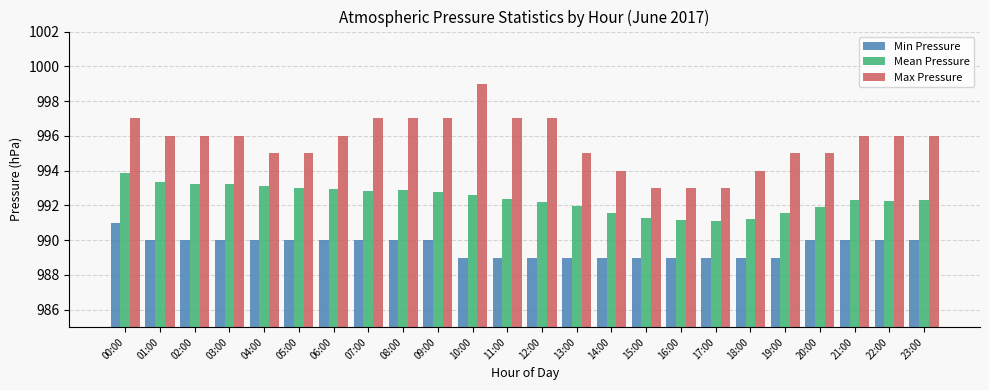

How many bars are there in total?

72